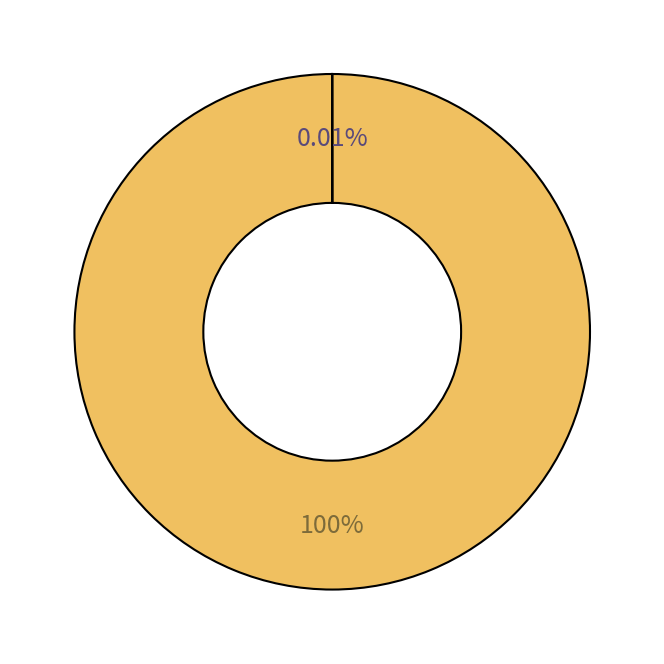

Is there a majority slice in this chart?

Yes